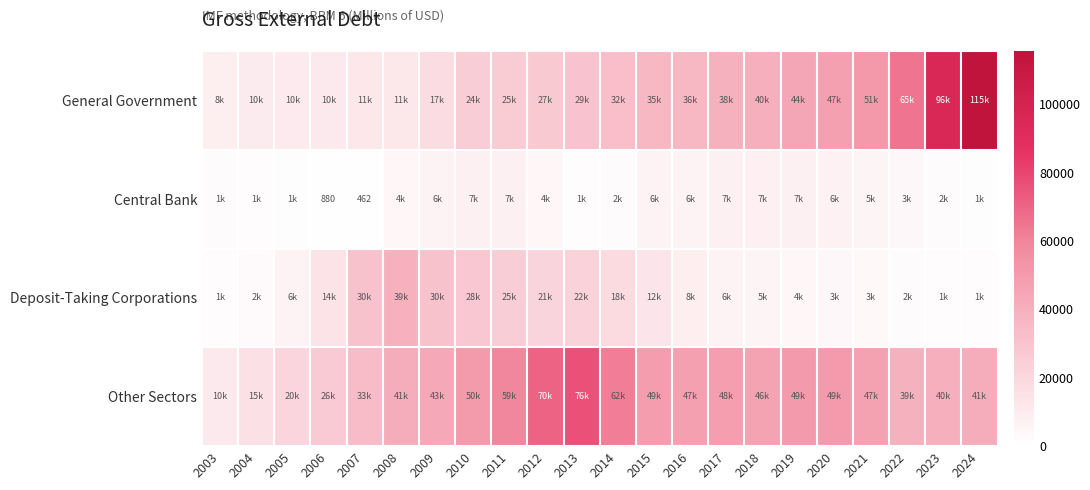

Is it true that Deposit-Taking Corporations equals 18257 at 2008?

False